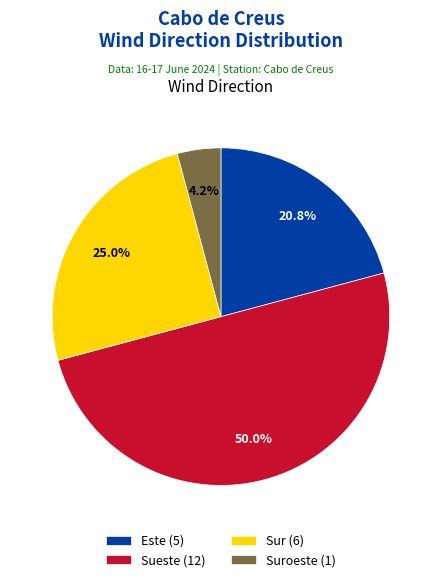

Combined, do Este (5) and Suroeste (1) account for over 50%?

No